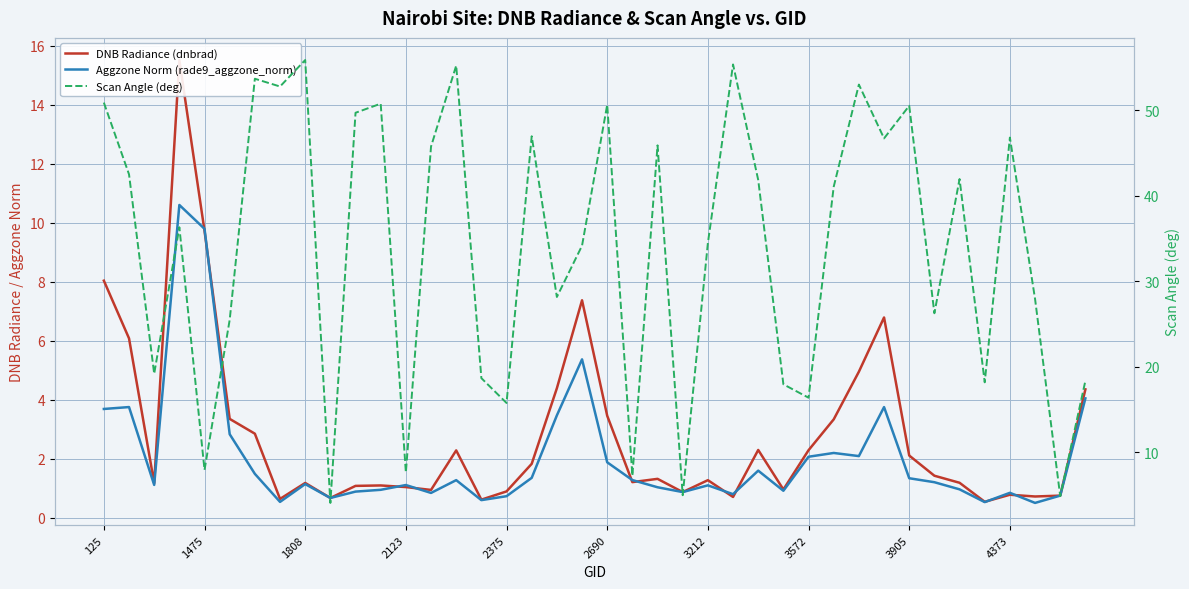

How many data points in DNB Radiance (dnbrad) are less than 1?

12